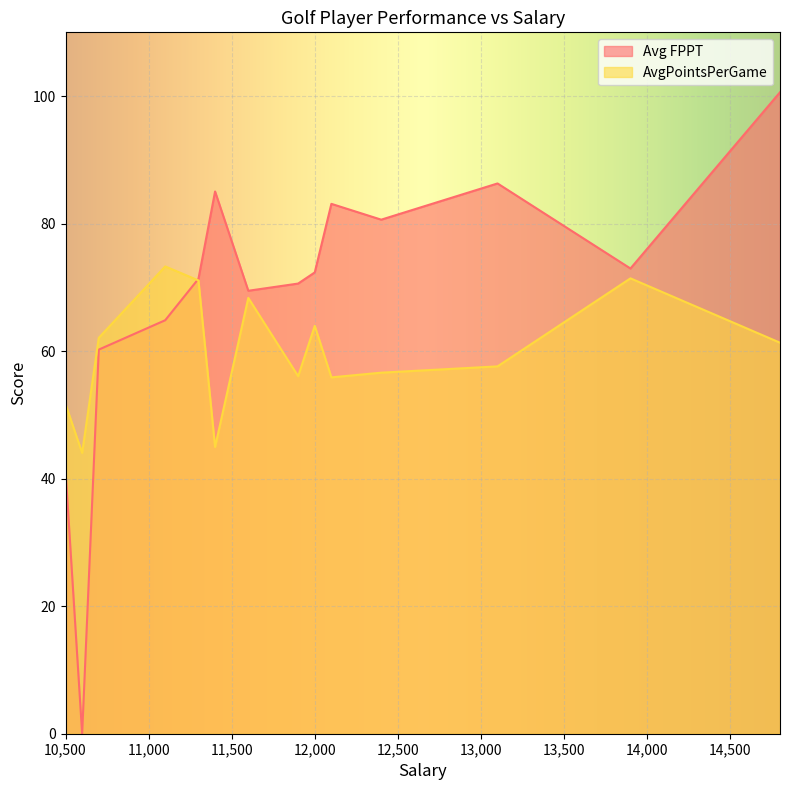

What are all the series names shown in the legend?

Avg FPPT, AvgPointsPerGame